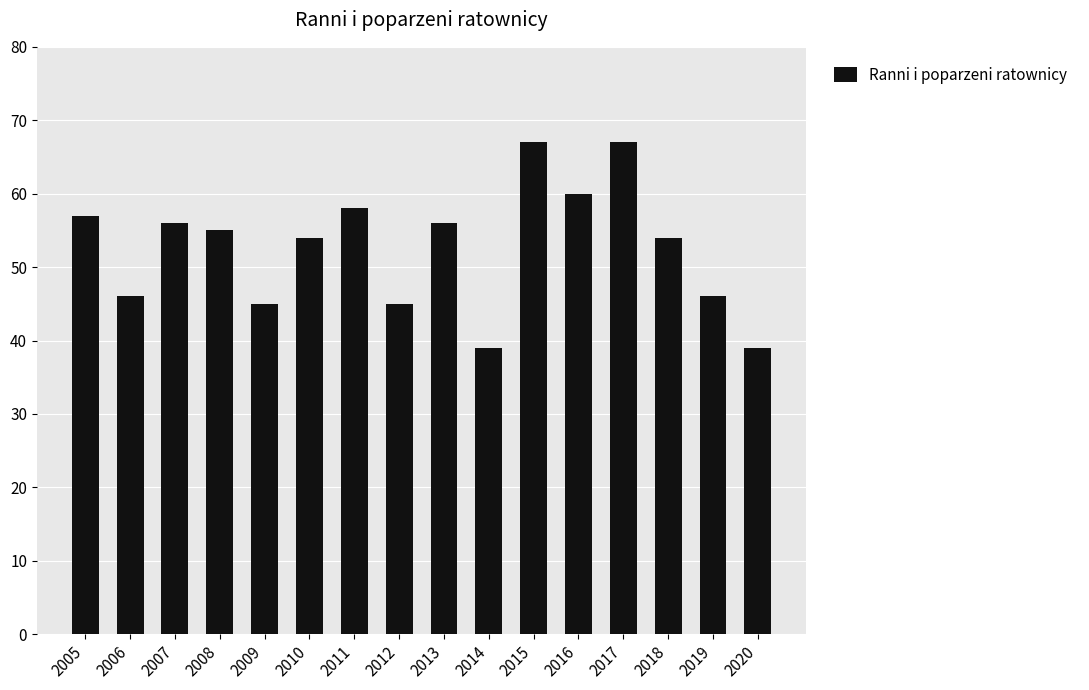

What is the approximate value at 2015?

67